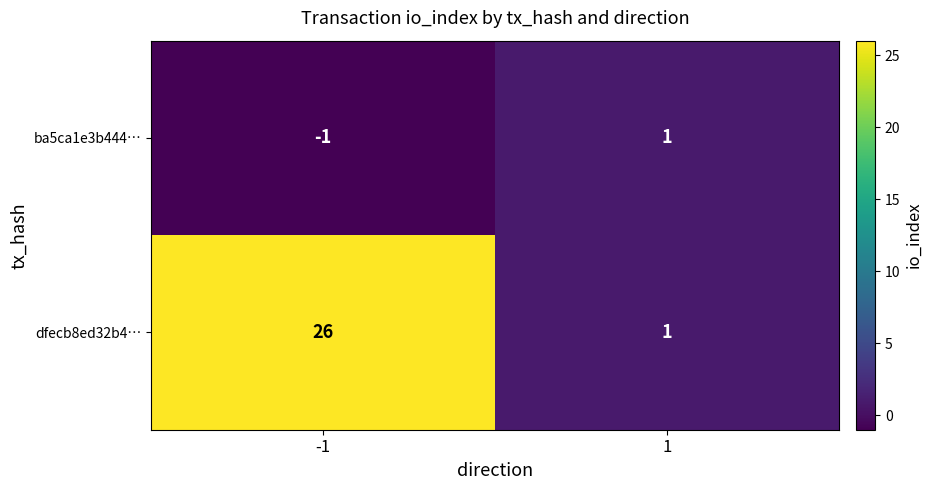

List the series in order of their peak value, lowest first.

ba5ca1e3b444…, dfecb8ed32b4…